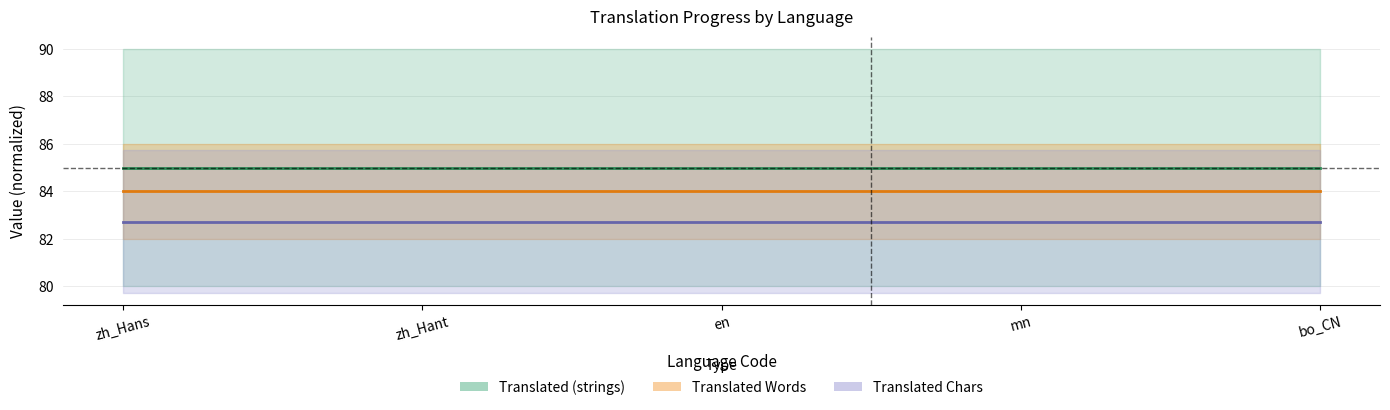

What is the difference between the highest and lowest values at bo_CN?

2.3